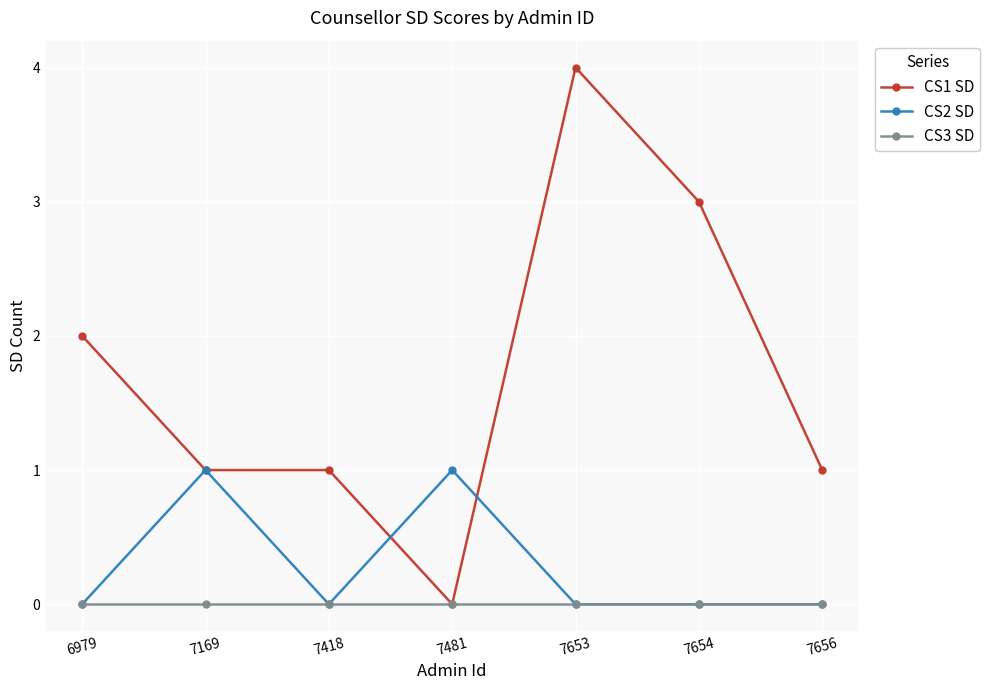

At which category does CS2 SD reach its first local valley?

7418